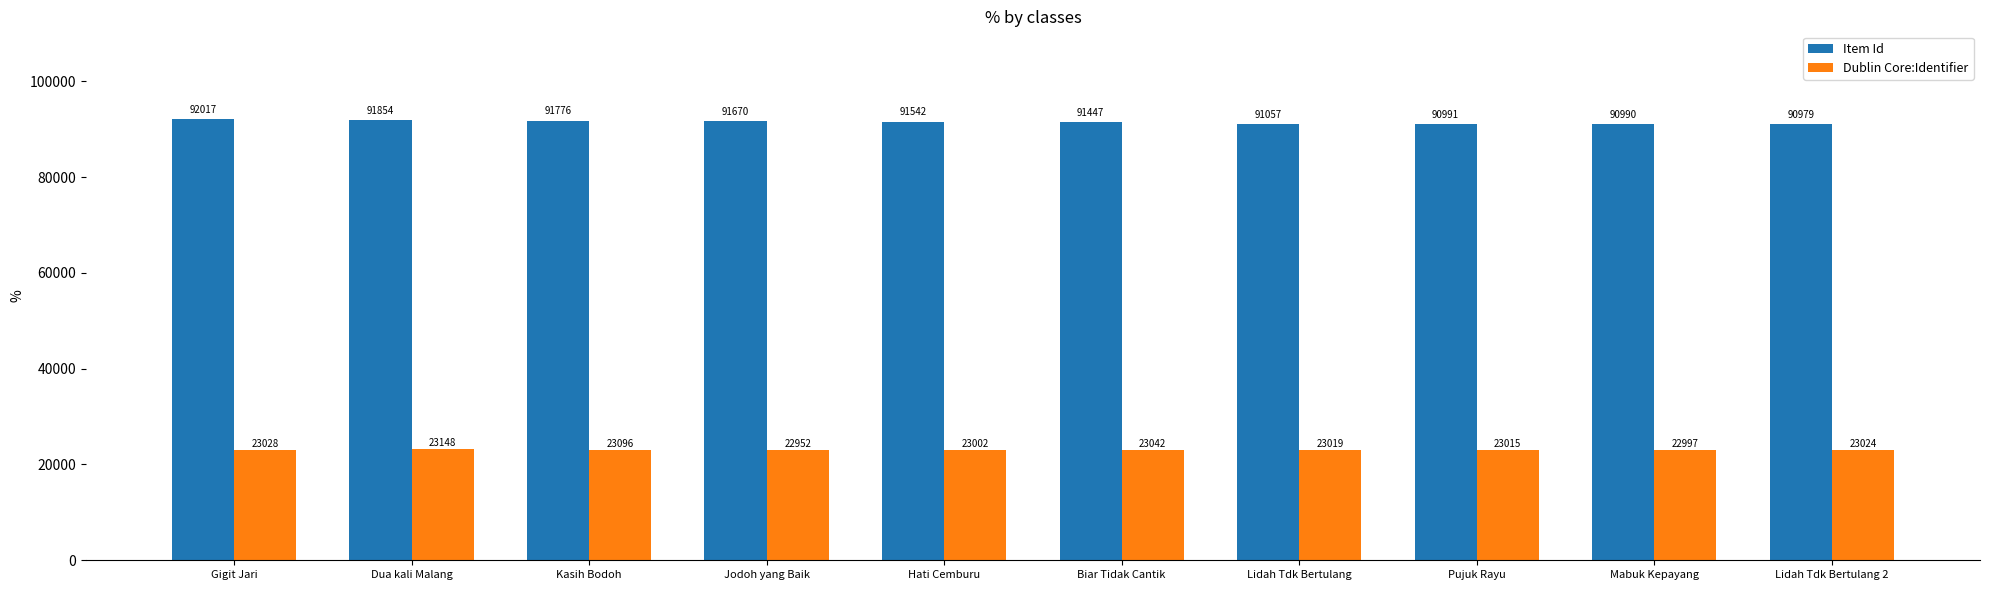

Which series has the largest total across all categories?

Item Id